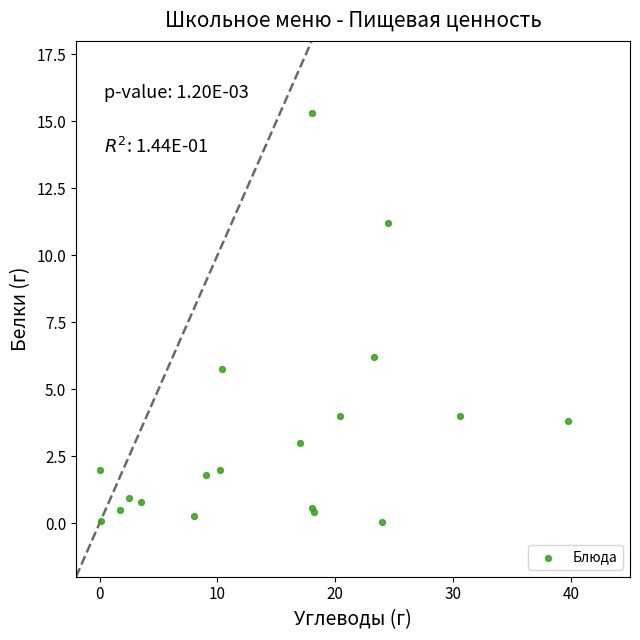

What Y value in the scatter plot is closest to 7?

6.2